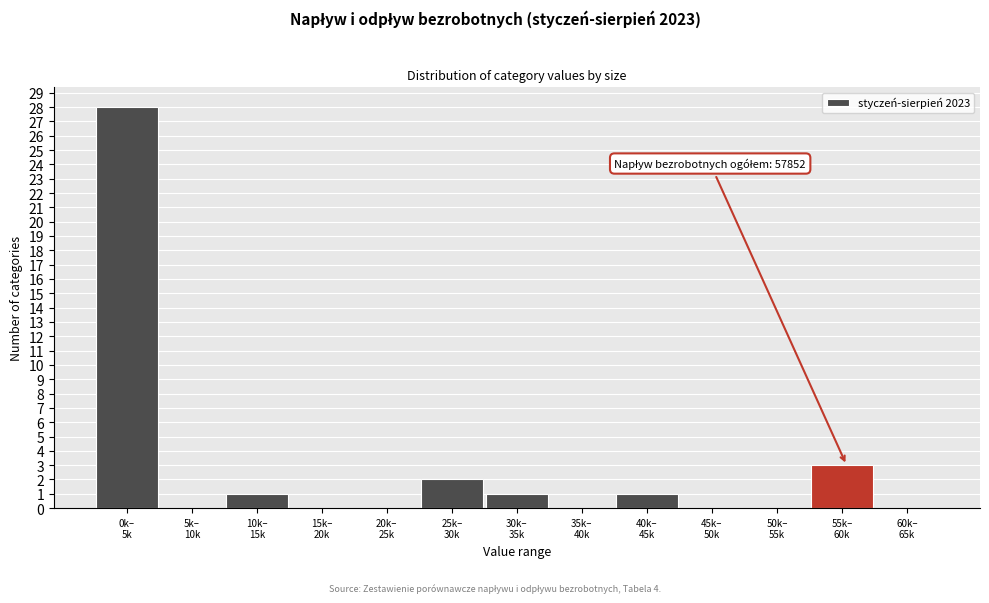

What is the sum of all values?

36